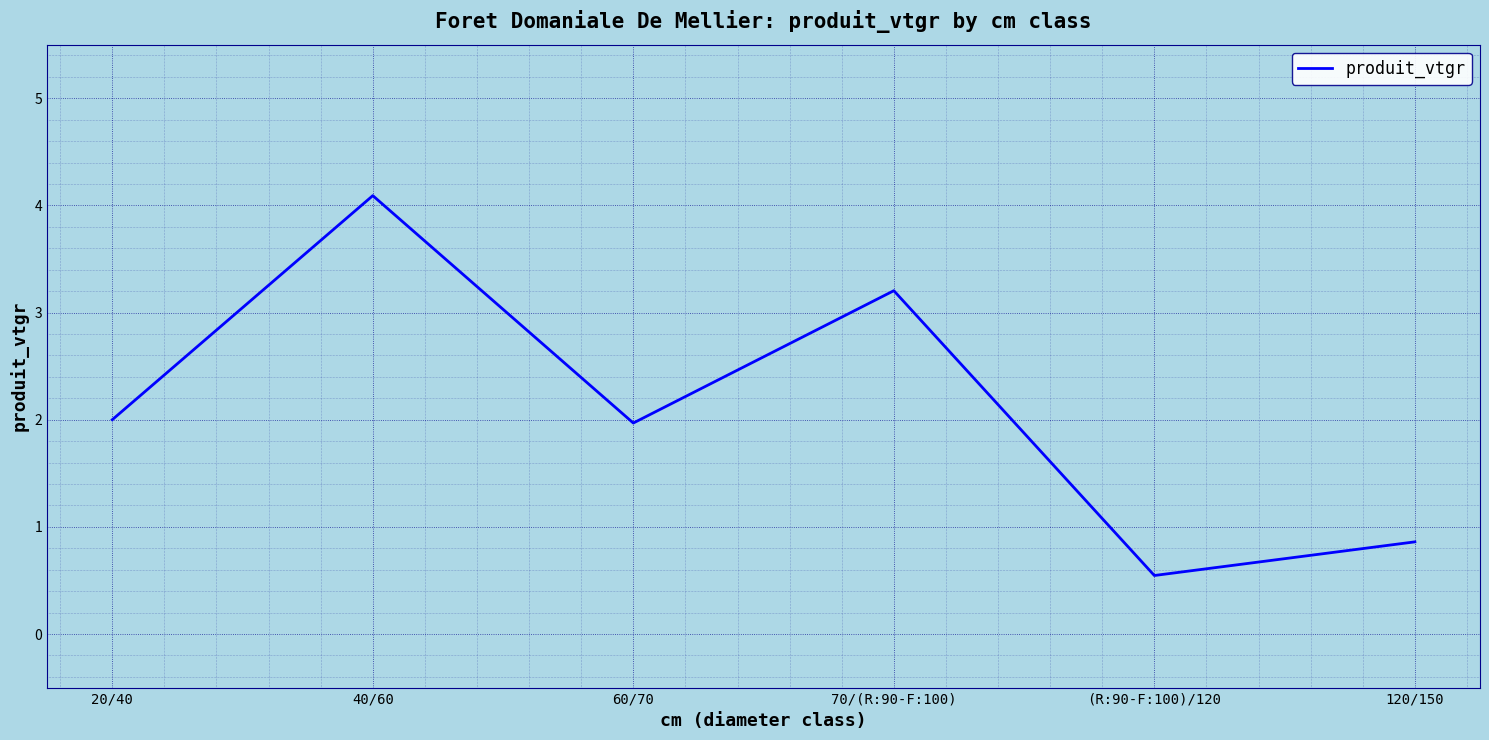

Read the value at 20/40.

2.0